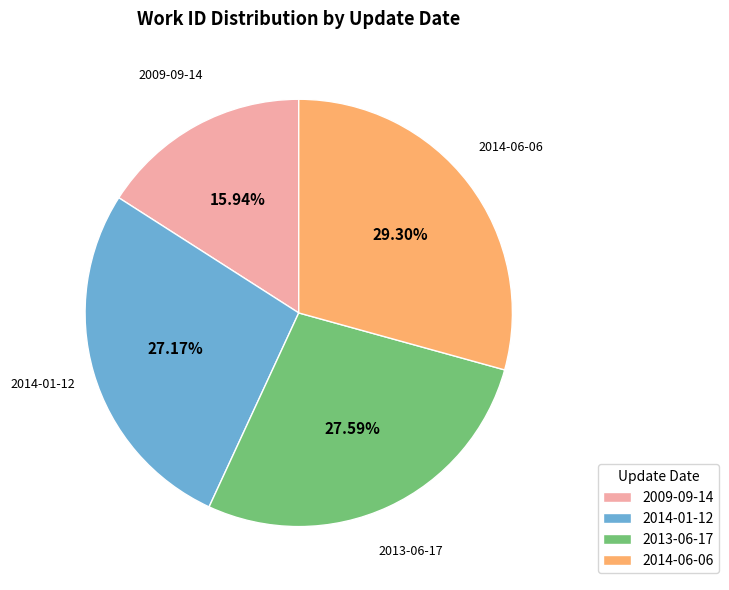

The 2014-06-06 slice represents 36% of the pie. True or false?

False